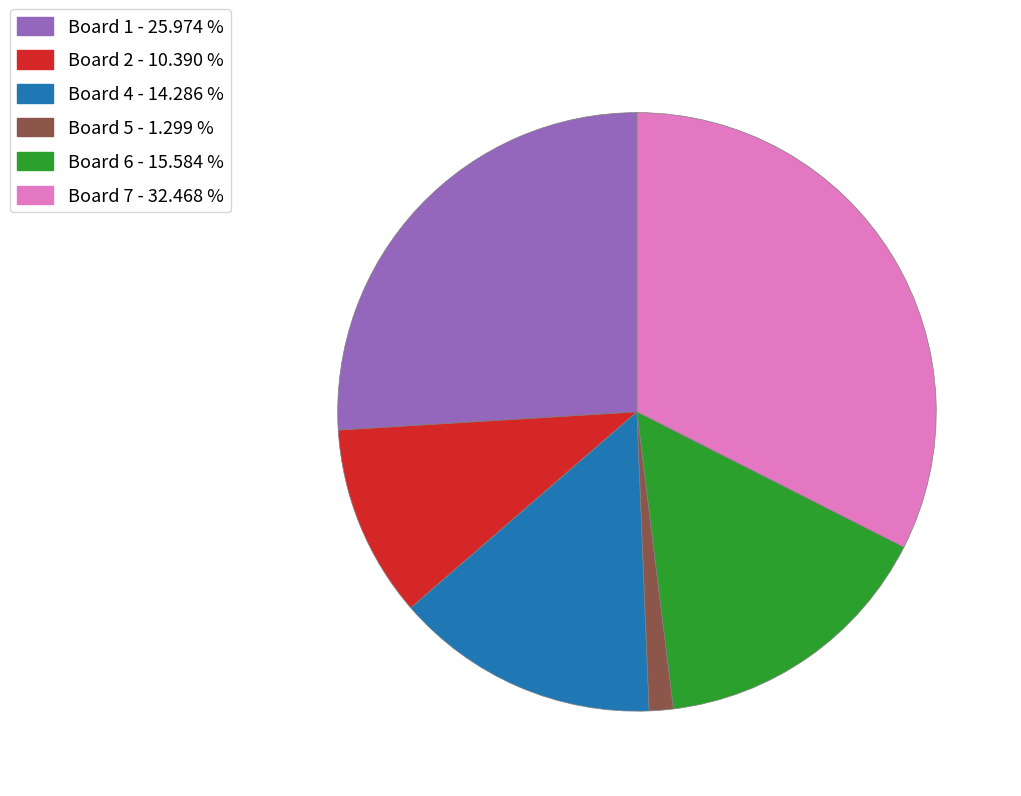

Is the sum of Board 4 - 14.286 % and Board 5 - 1.299 % greater than half?

No